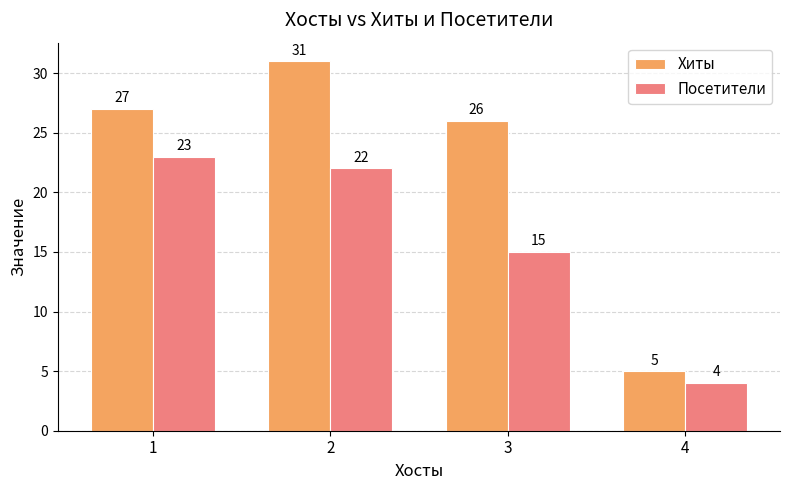

What is the difference between the maximum and minimum values in the Хиты series?

26